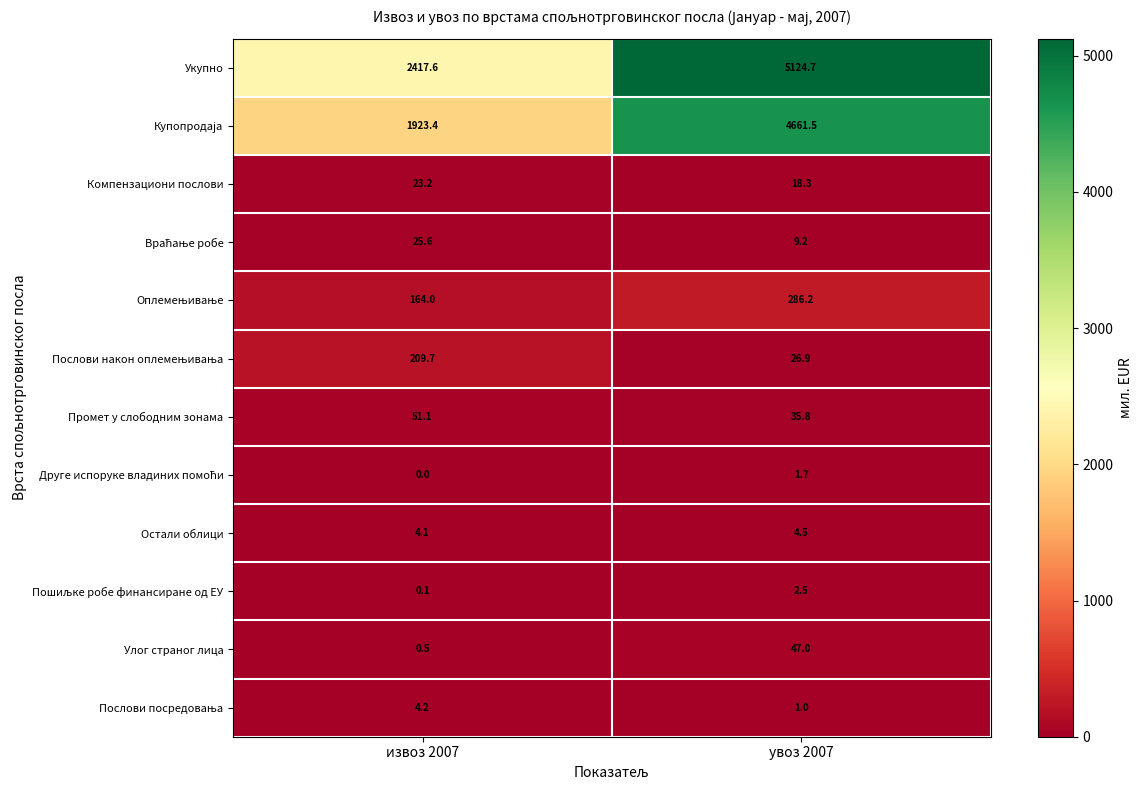

The Укупно series shows 3967.6 at извоз 2007. True or false?

False